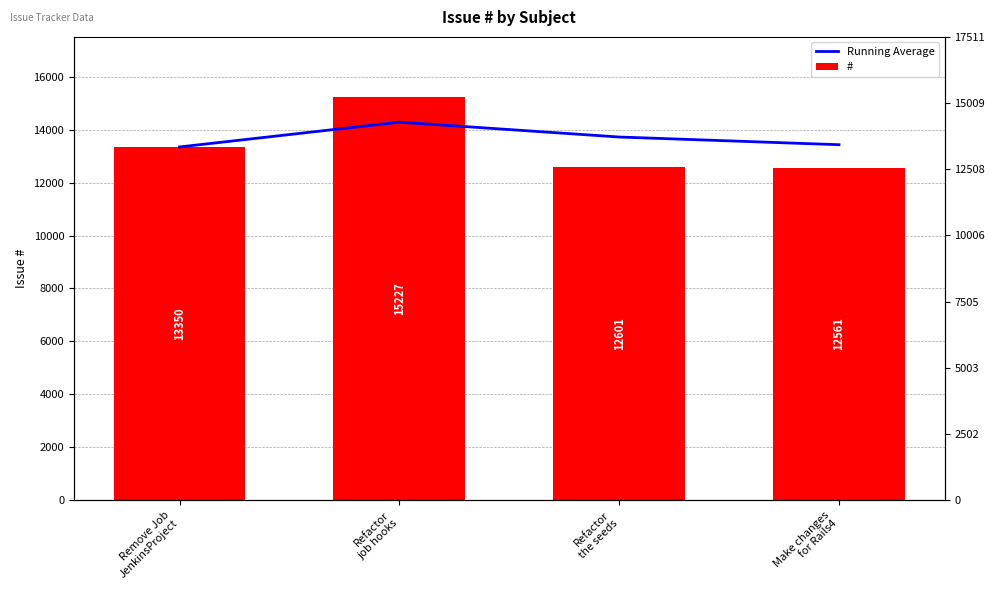

Which series has the largest total across all categories?

Running Average